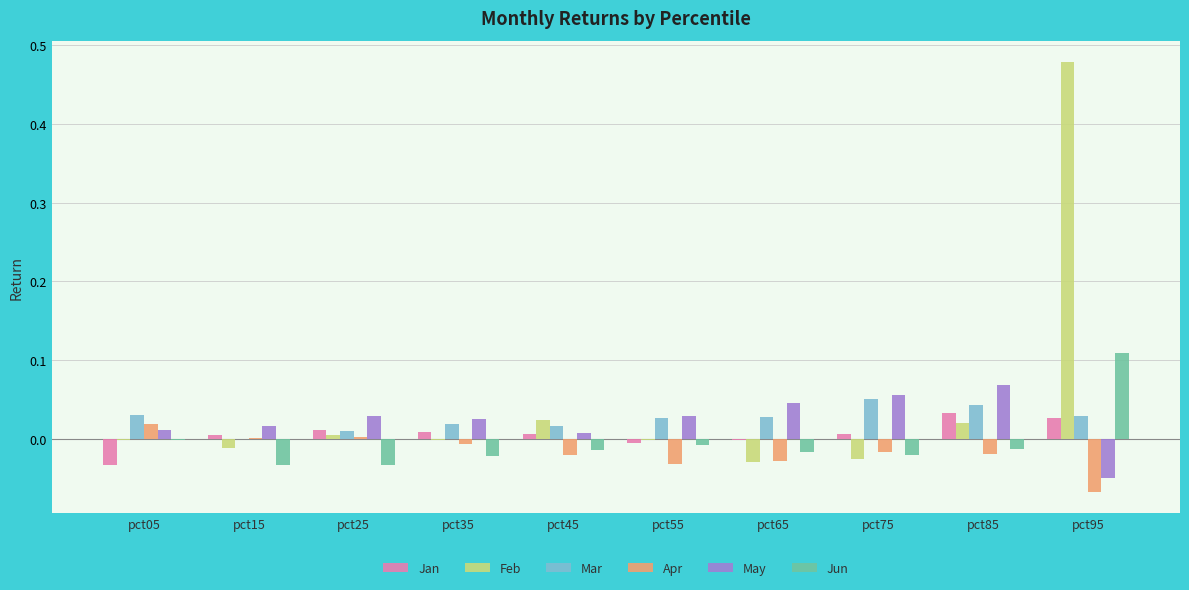

How many groups of bars are there?

10